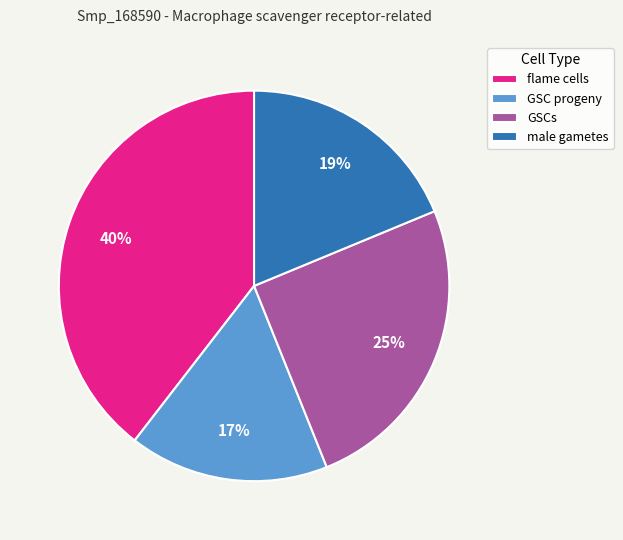

True or false: male gametes accounts for 11% of the total.

False